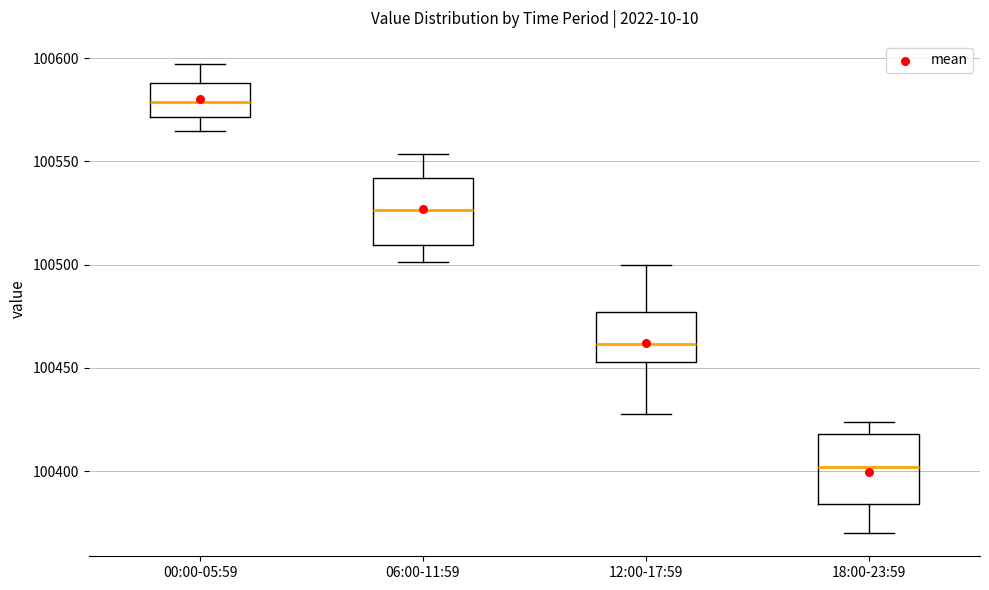

Which box has the highest median line?

00:00-05:59